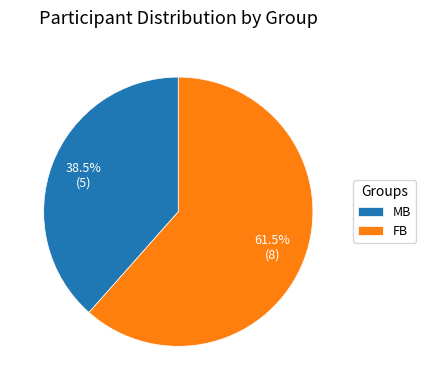

Between FB and MB, which is larger?

FB